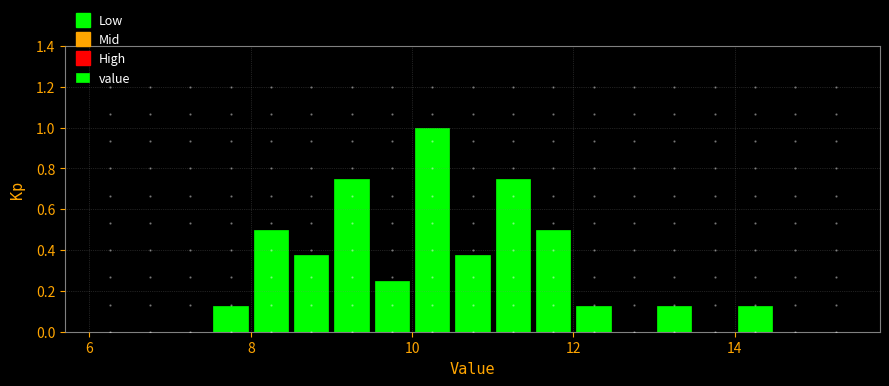

Read against the x-axis, roughly where is the centre of the tallest bar?

10.2